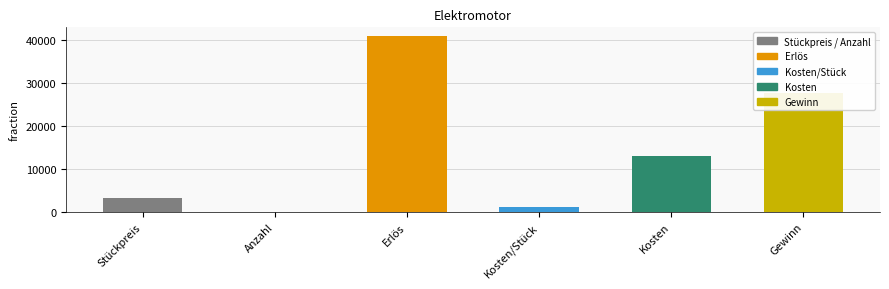

Which label corresponds to the largest value in the chart?

Erlös